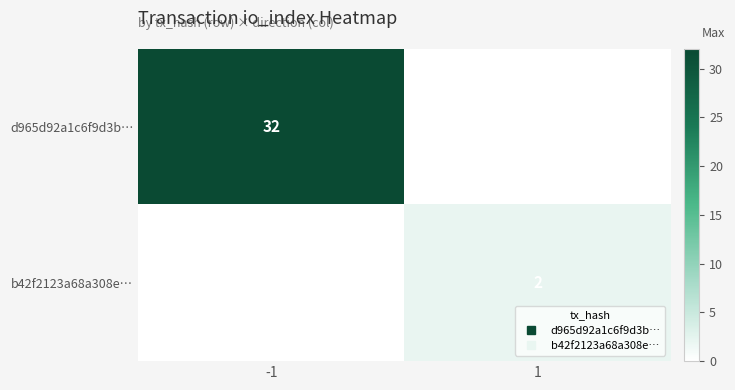

Which series has the widest spread of values?

d965d92a1c6f9d3b…